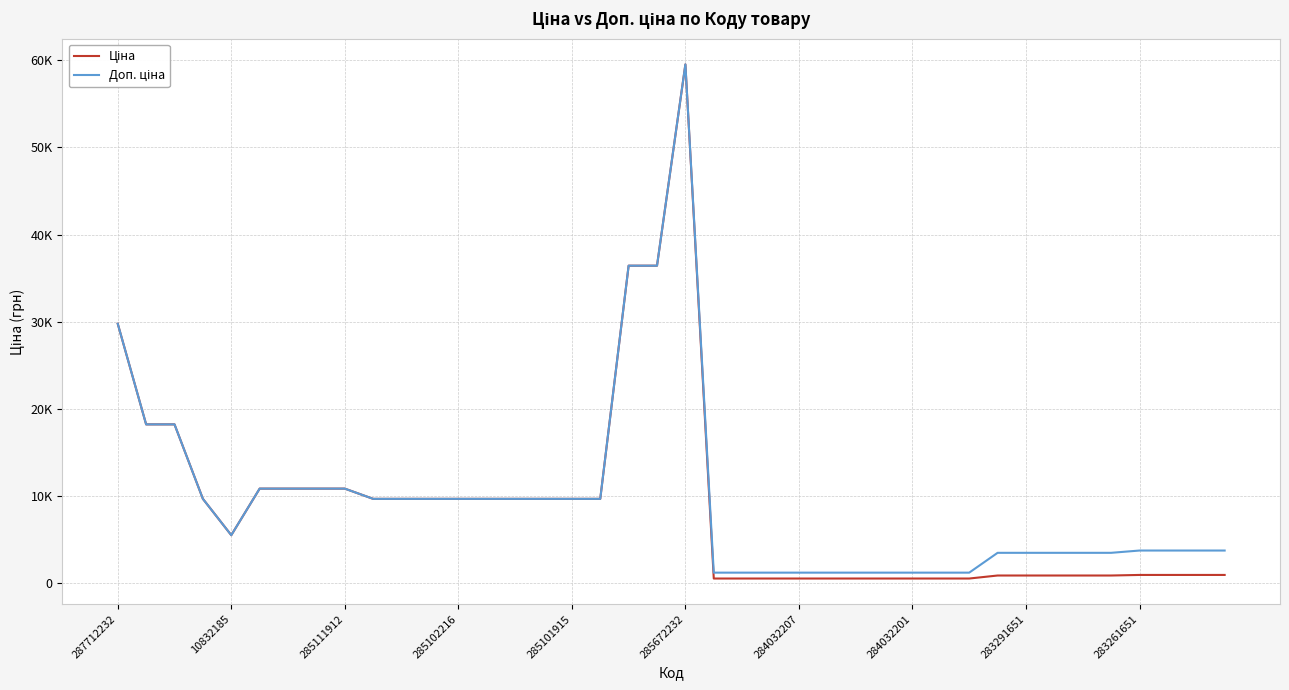

Does the chart have visible grid lines?

Yes